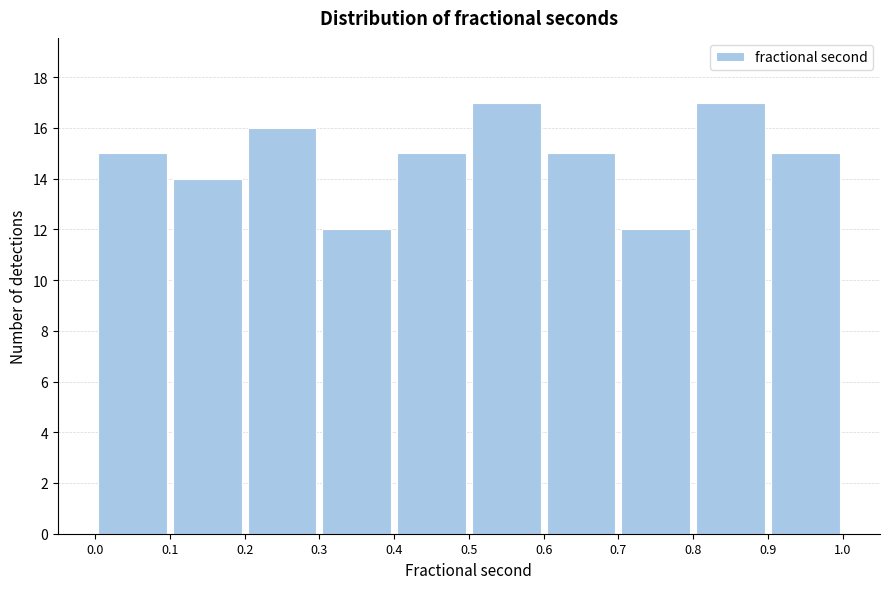

Reading left to right, list every bar in this chart as the range it spans on the x-axis followed by its height. The values are not printed on the chart, so give them approximately, as read against the axis.

0.0 to 0.1: 15
0.1 to 0.2: 14
0.2 to 0.3: 16
0.3 to 0.4: 12
0.4 to 0.5: 15
0.5 to 0.6: 17
0.6 to 0.7: 15
0.7 to 0.8: 12
0.8 to 0.9: 17
0.9 to 1.0: 15